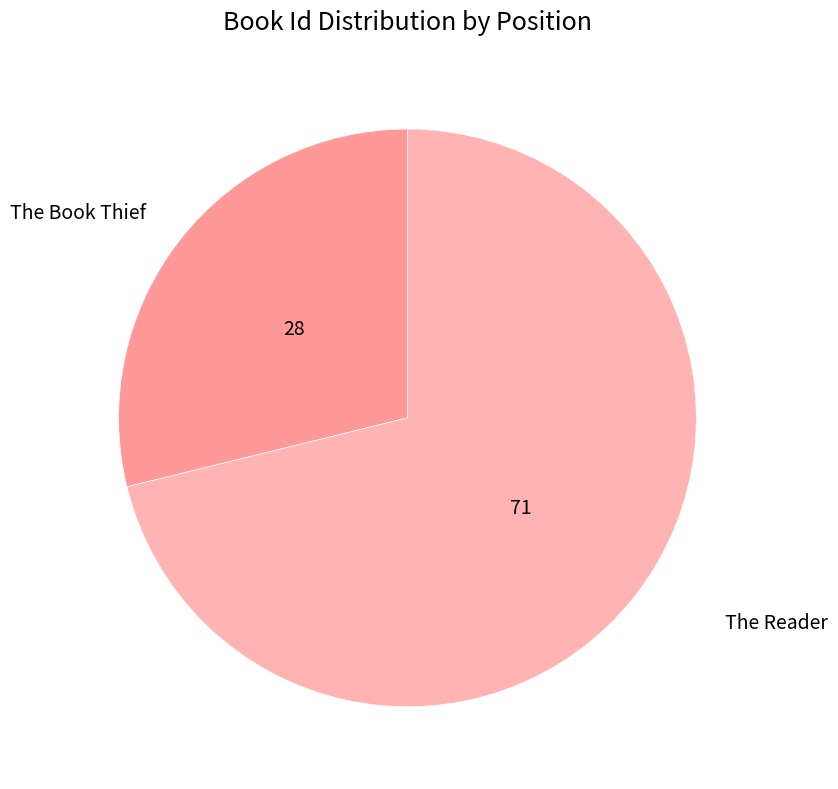

Combined, do The Reader and The Book Thief account for over 50%?

Yes